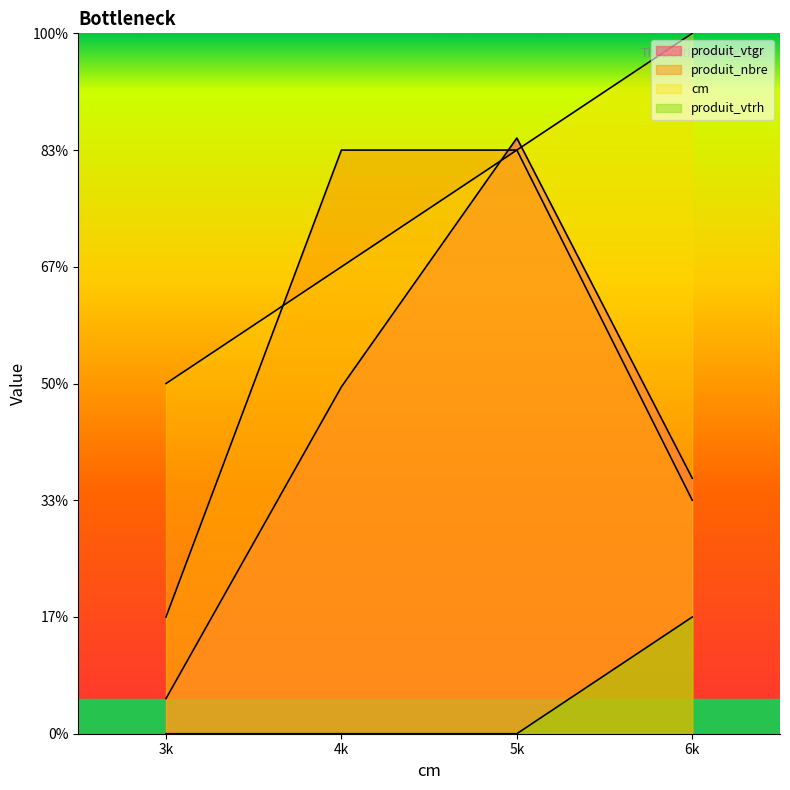

Reading right to left, transcribe all the data shown in this chart.

cm: 6=6.0	5=5.0	4=4.0	3=3.0
produit_vtgr: 6=2.2	5=5.1	4=3.0	3=0.3
produit_nbre: 6=2.0	5=5.0	4=5.0	3=1.0
produit_vtrh: 6=1.0	5=0.0	4=0.0	3=0.0